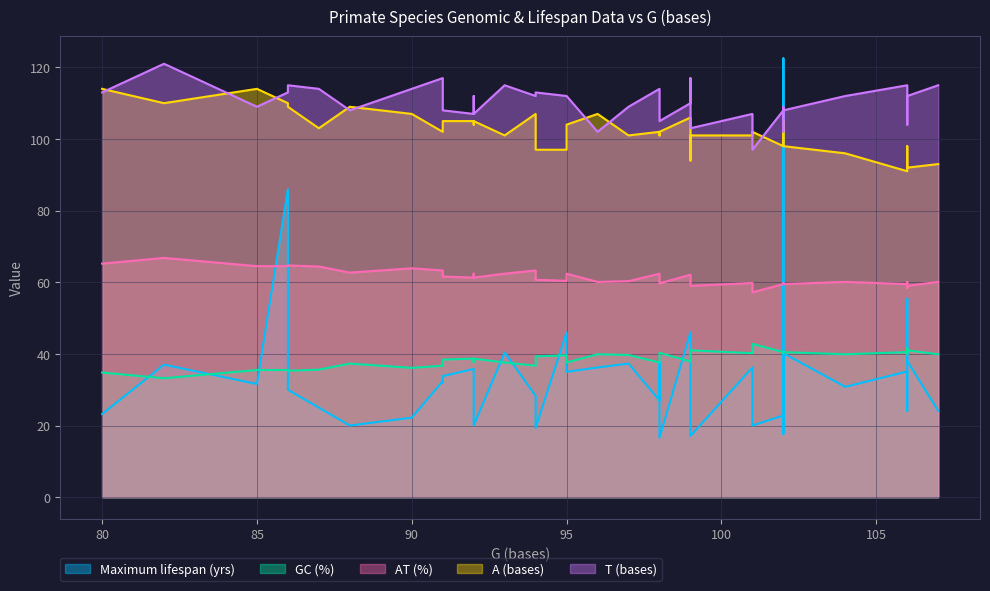

At which category is the sum across all series the highest?

102